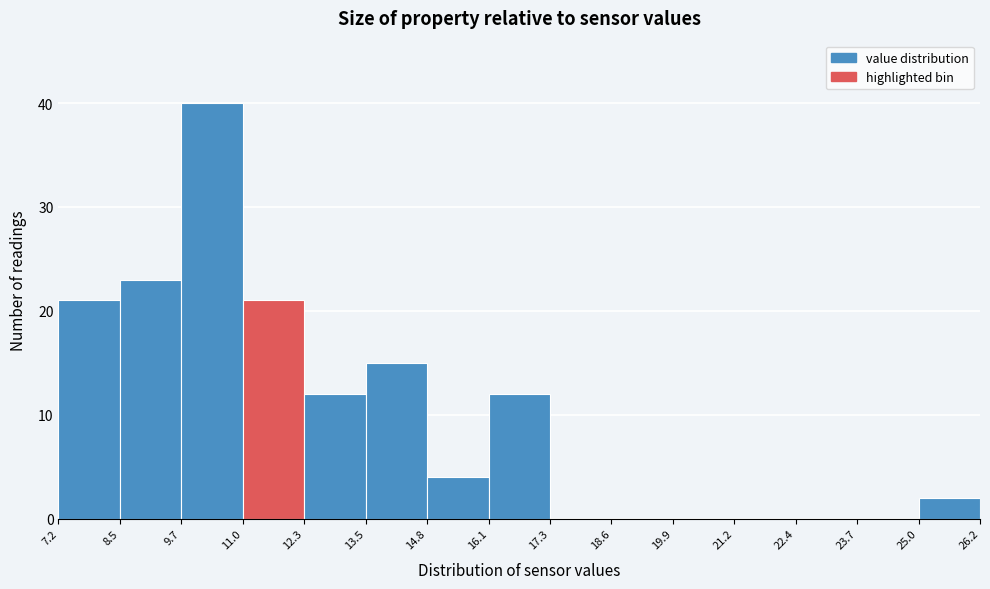

How tall is the bar that spans 11.0 to 12.3 on the x-axis? The values are not printed on the chart, so give them approximately, as read against the axis.

21